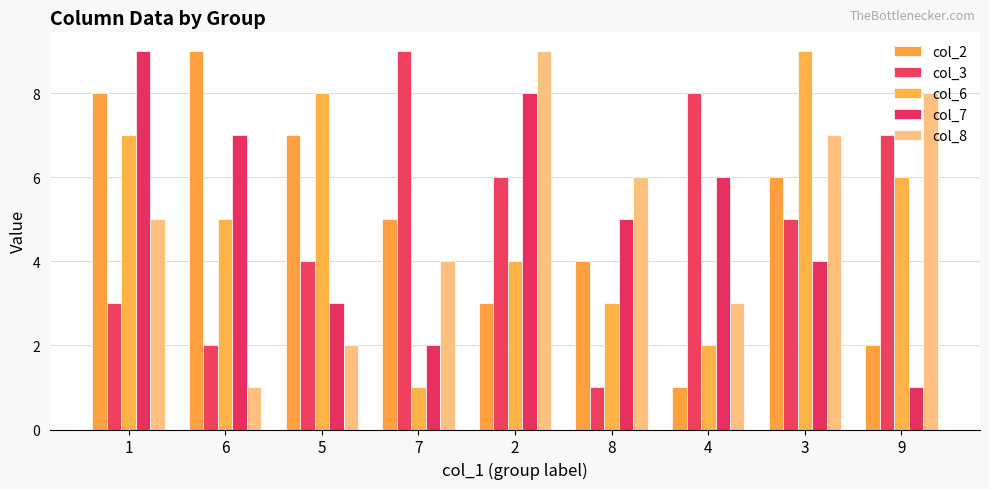

Reading left to right, list all the values displayed in this chart.

col_2: 1=8	6=9	5=7	7=5	2=3	8=4	4=1	3=6	9=2
col_3: 1=3	6=2	5=4	7=9	2=6	8=1	4=8	3=5	9=7
col_6: 1=7	6=5	5=8	7=1	2=4	8=3	4=2	3=9	9=6
col_7: 1=9	6=7	5=3	7=2	2=8	8=5	4=6	3=4	9=1
col_8: 1=5	6=1	5=2	7=4	2=9	8=6	4=3	3=7	9=8